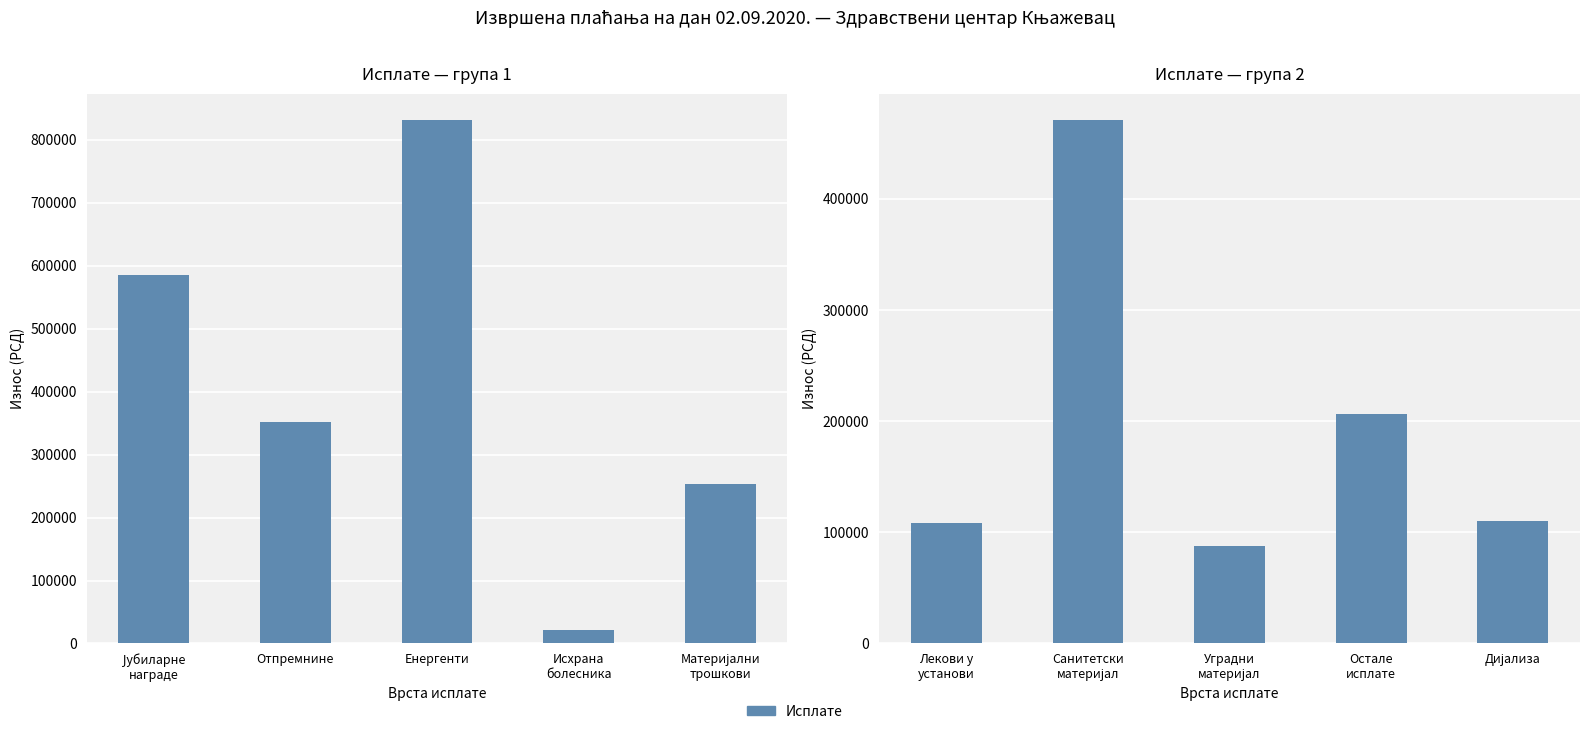

What is the label of the 3rd bar from the left?

Уградни материјал